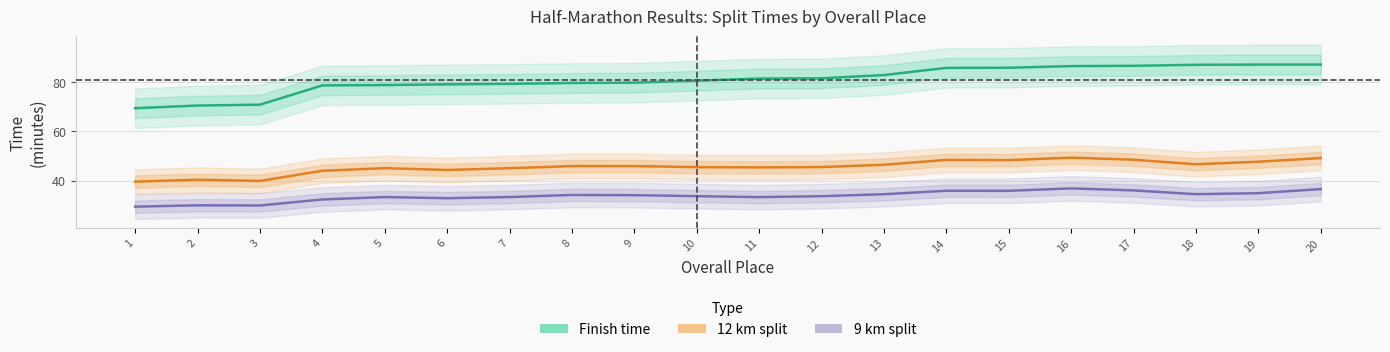

Reading left to right, transcribe all the data shown in this chart.

Finish: 69.3	70.4	70.8	78.6	78.7	79.0	79.2	79.6	79.7	80.5	81.4	81.5	82.8	85.7	85.8	86.4	86.5	87.0	87.0	87.0
12 km: 39.5	40.3	39.8	44.0	45.0	44.3	45.0	45.9	45.9	45.5	45.3	45.5	46.4	48.4	48.3	49.3	48.5	46.6	47.6	49.1
9 km: 29.4	29.9	29.9	32.3	33.3	32.8	33.3	34.1	34.1	33.7	33.3	33.6	34.5	35.9	35.8	36.8	36.0	34.5	34.9	36.5